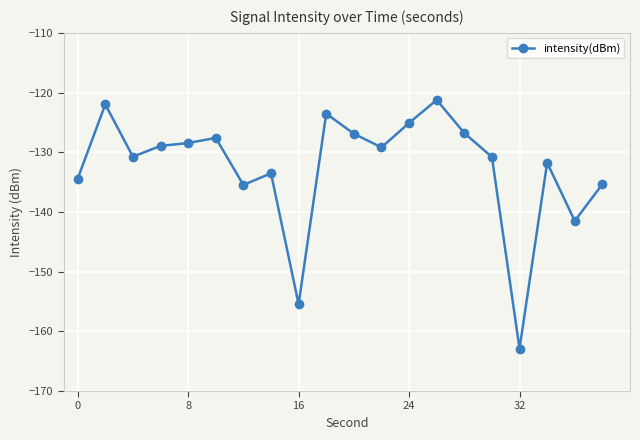

What is the value of the 11th point from the left?

-126.9